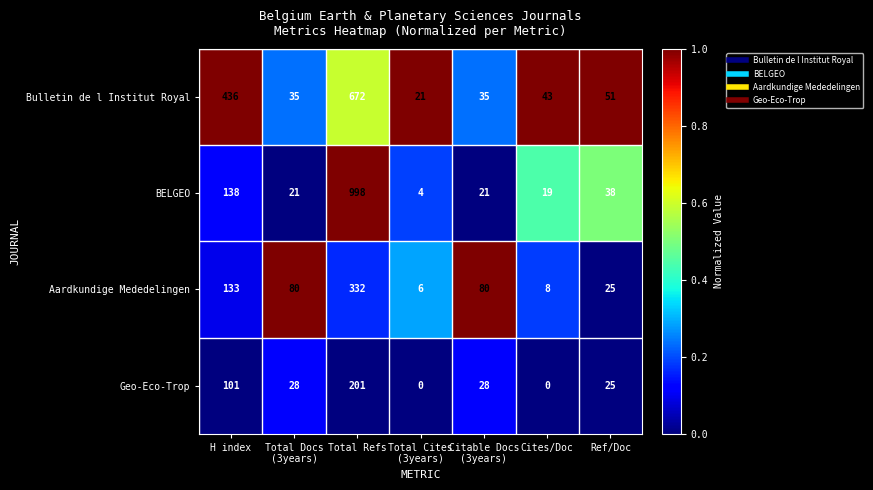

Where does the Aardkundige Mededelingen series first go above 80?

H index